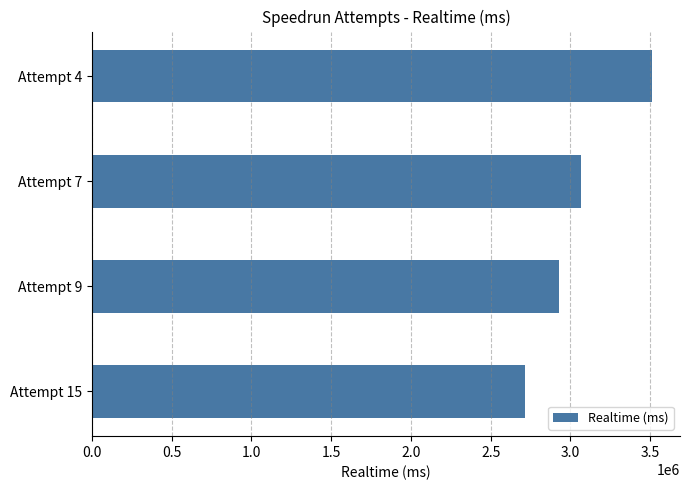

What is the smallest value displayed?

2714292